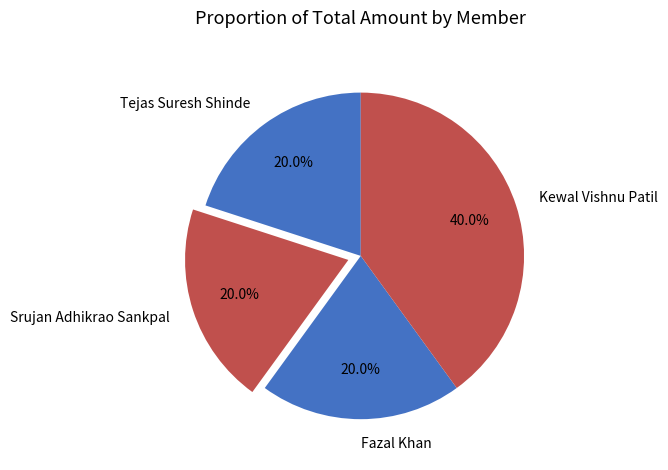

What portion of the pie excludes Srujan Adhikrao Sankpal?

80.0%